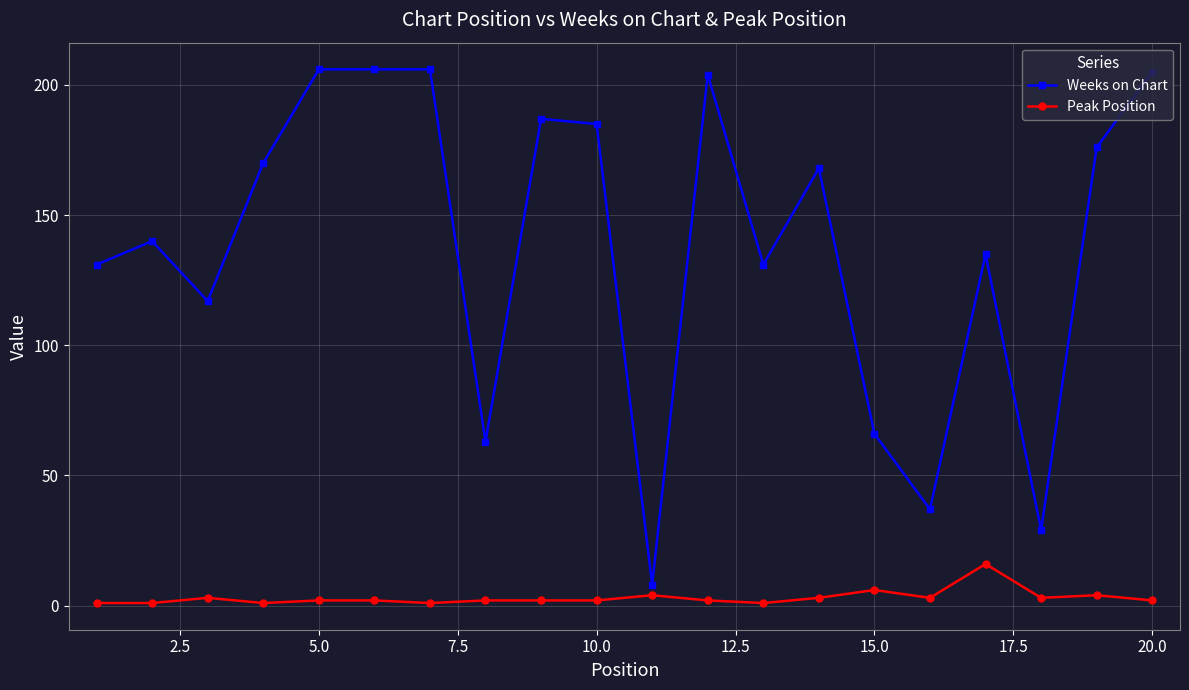

What is the difference between the second highest and minimum values in the Peak Position series?

5